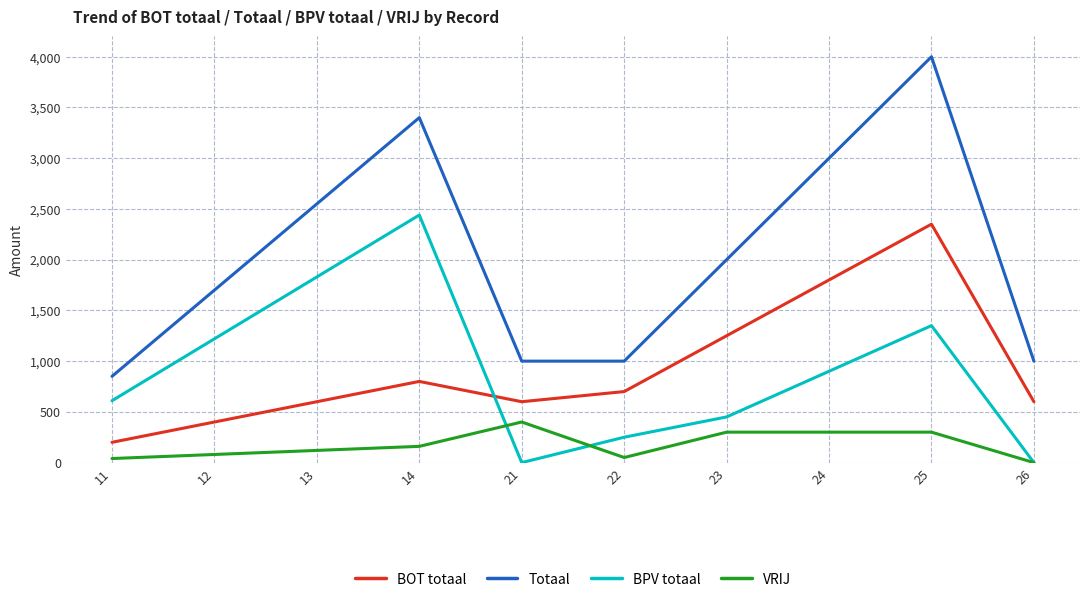

Between which two adjacent categories do VRIJ and BPV totaal first intersect?

14 and 21